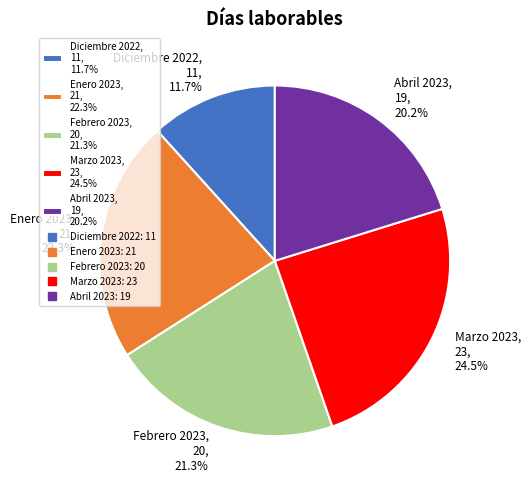

Does Diciembre 2022 account for over 50% of the chart?

No